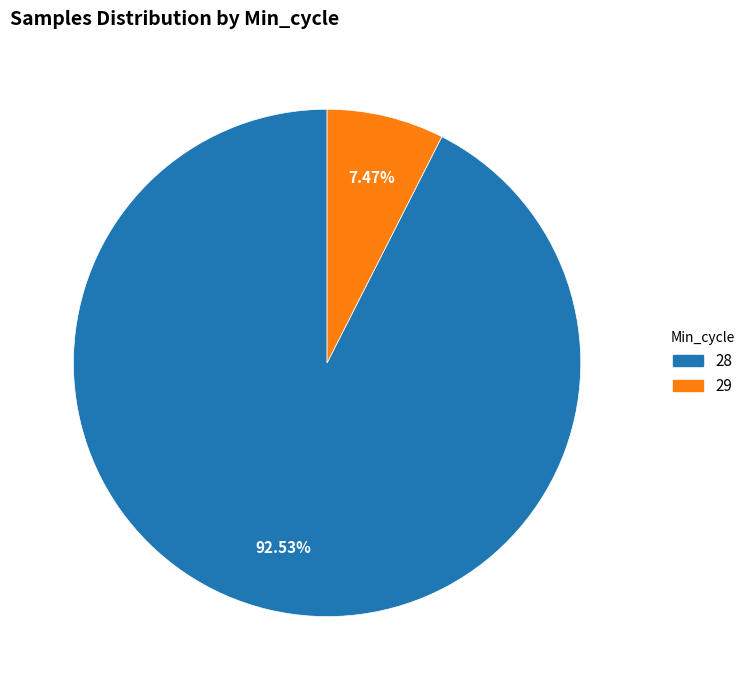

To the nearest percent, what is the average slice percentage?

50%